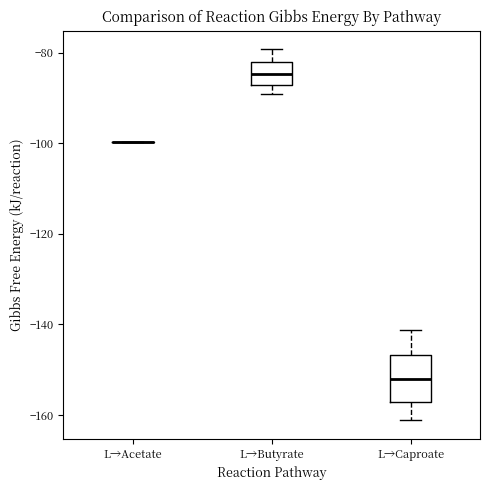

Reading left to right, transcribe this box plot: for each box, give where its median line is, the range the box spans, and where its two whiskers end, as read against the y-axis. The values are not printed on the chart, so give them approximately, as read against the axis.

L→Acetate: box collapsed to a line at -100, whiskers -100 to -100
L→Butyrate: median -84, box -88 to -82, whiskers -90 to -80
L→Caproate: median -152, box -158 to -146, whiskers -162 to -142